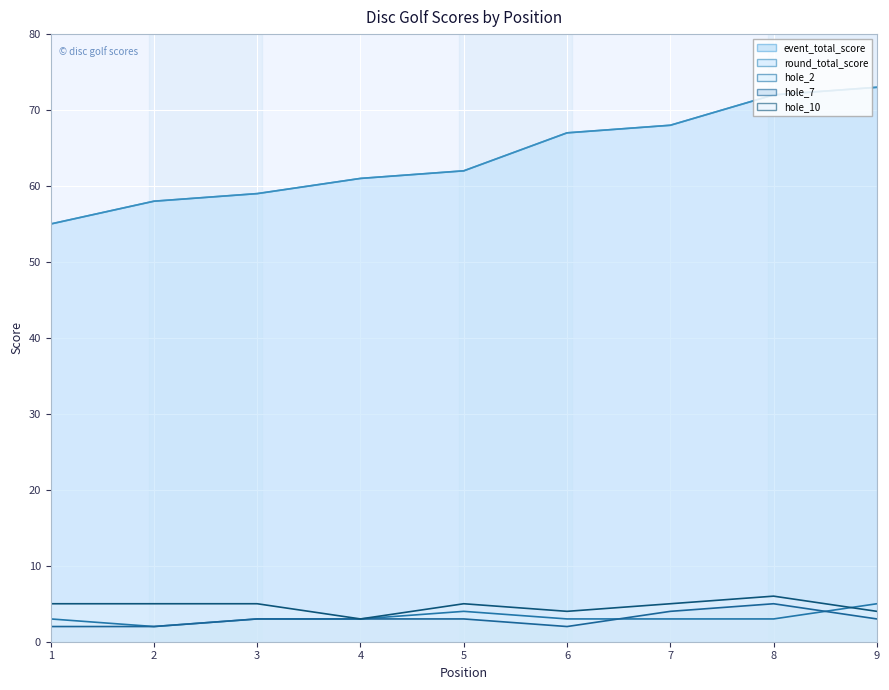

How many data points does each series have?

9